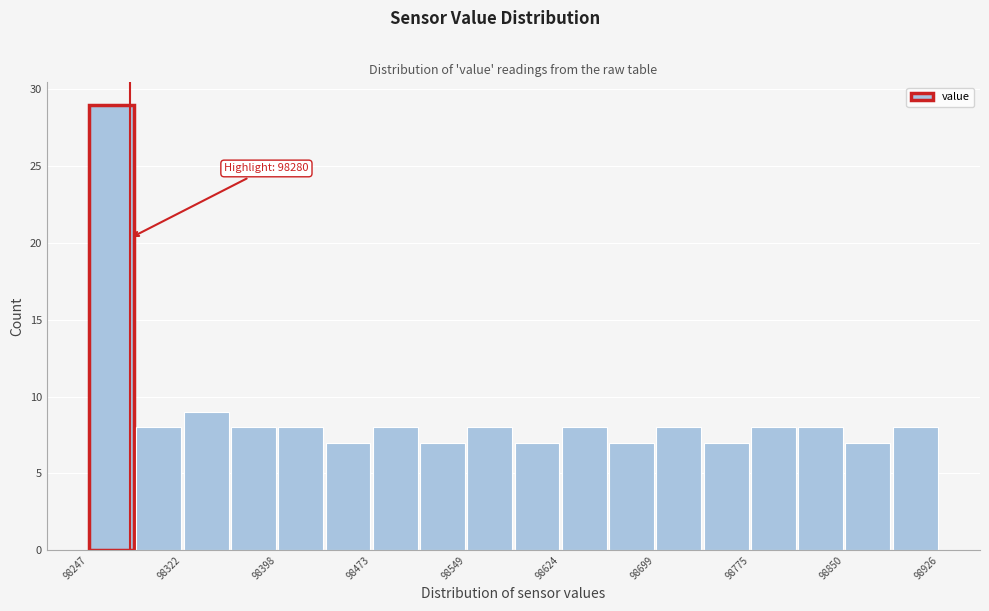

Around what value on the x-axis is the tallest bar? Give the approximate position of its centre, as read against the axis.

98270